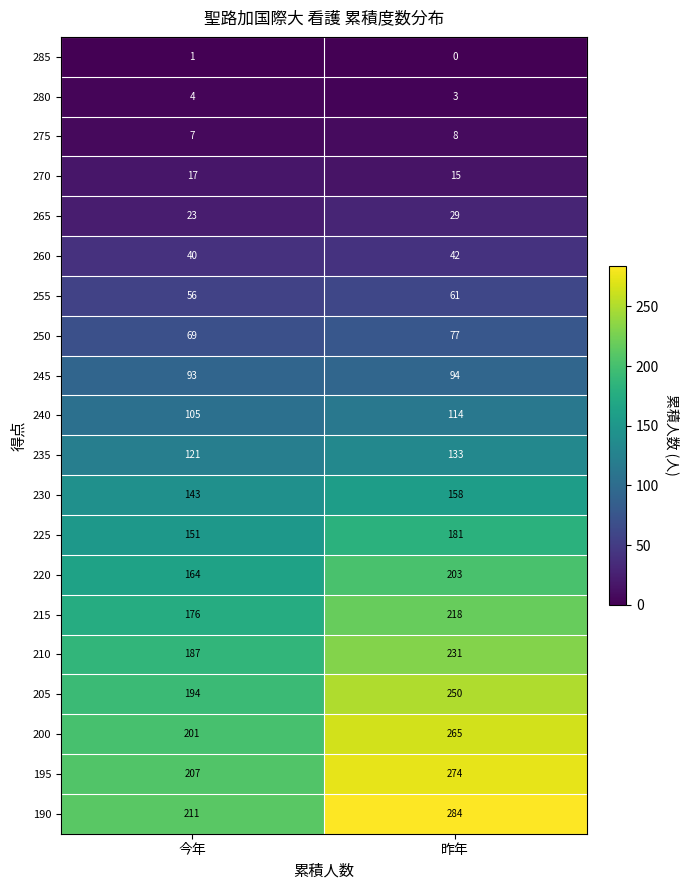

At which category is the sum across all series the highest?

昨年